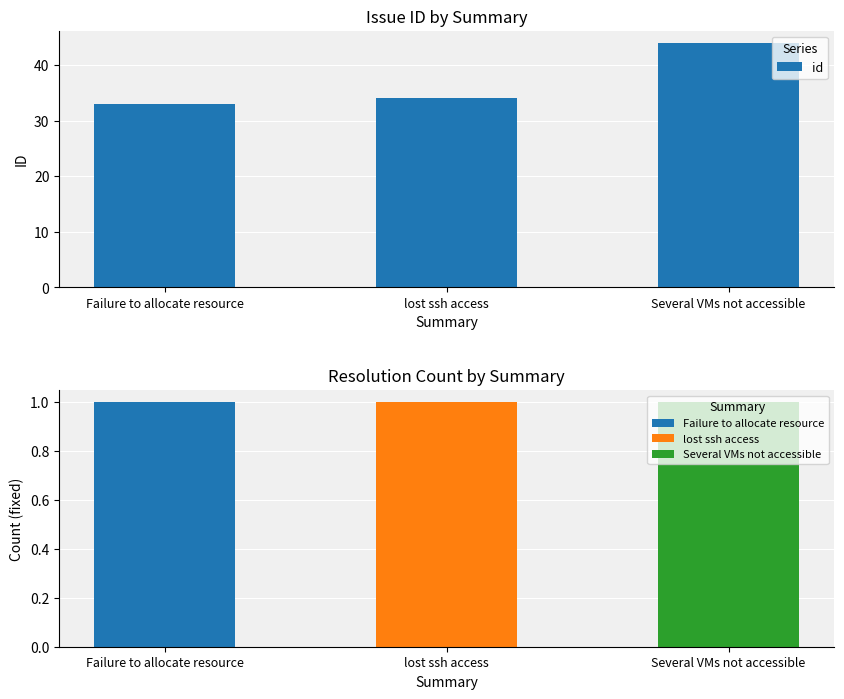

Reading right to left, list all the values displayed in this chart.

Several VMs not accessible=44	lost ssh access=34	Failure to allocate resource=33